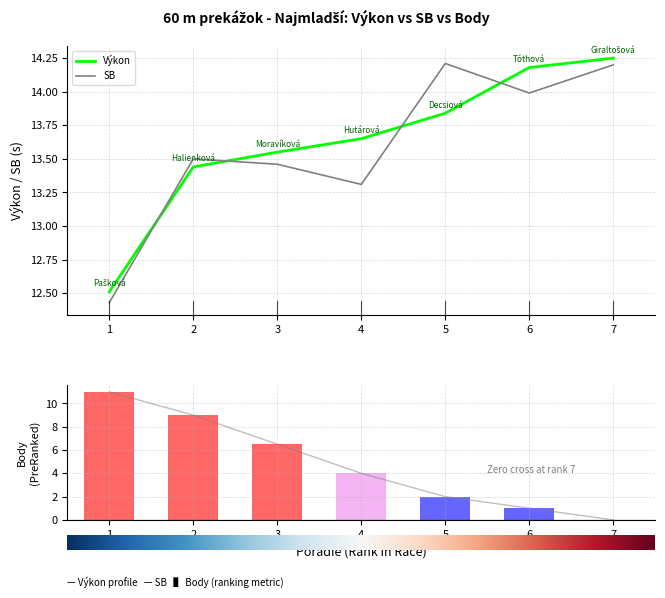

List the series in order of their peak value, highest first.

Výkon, SB, Body